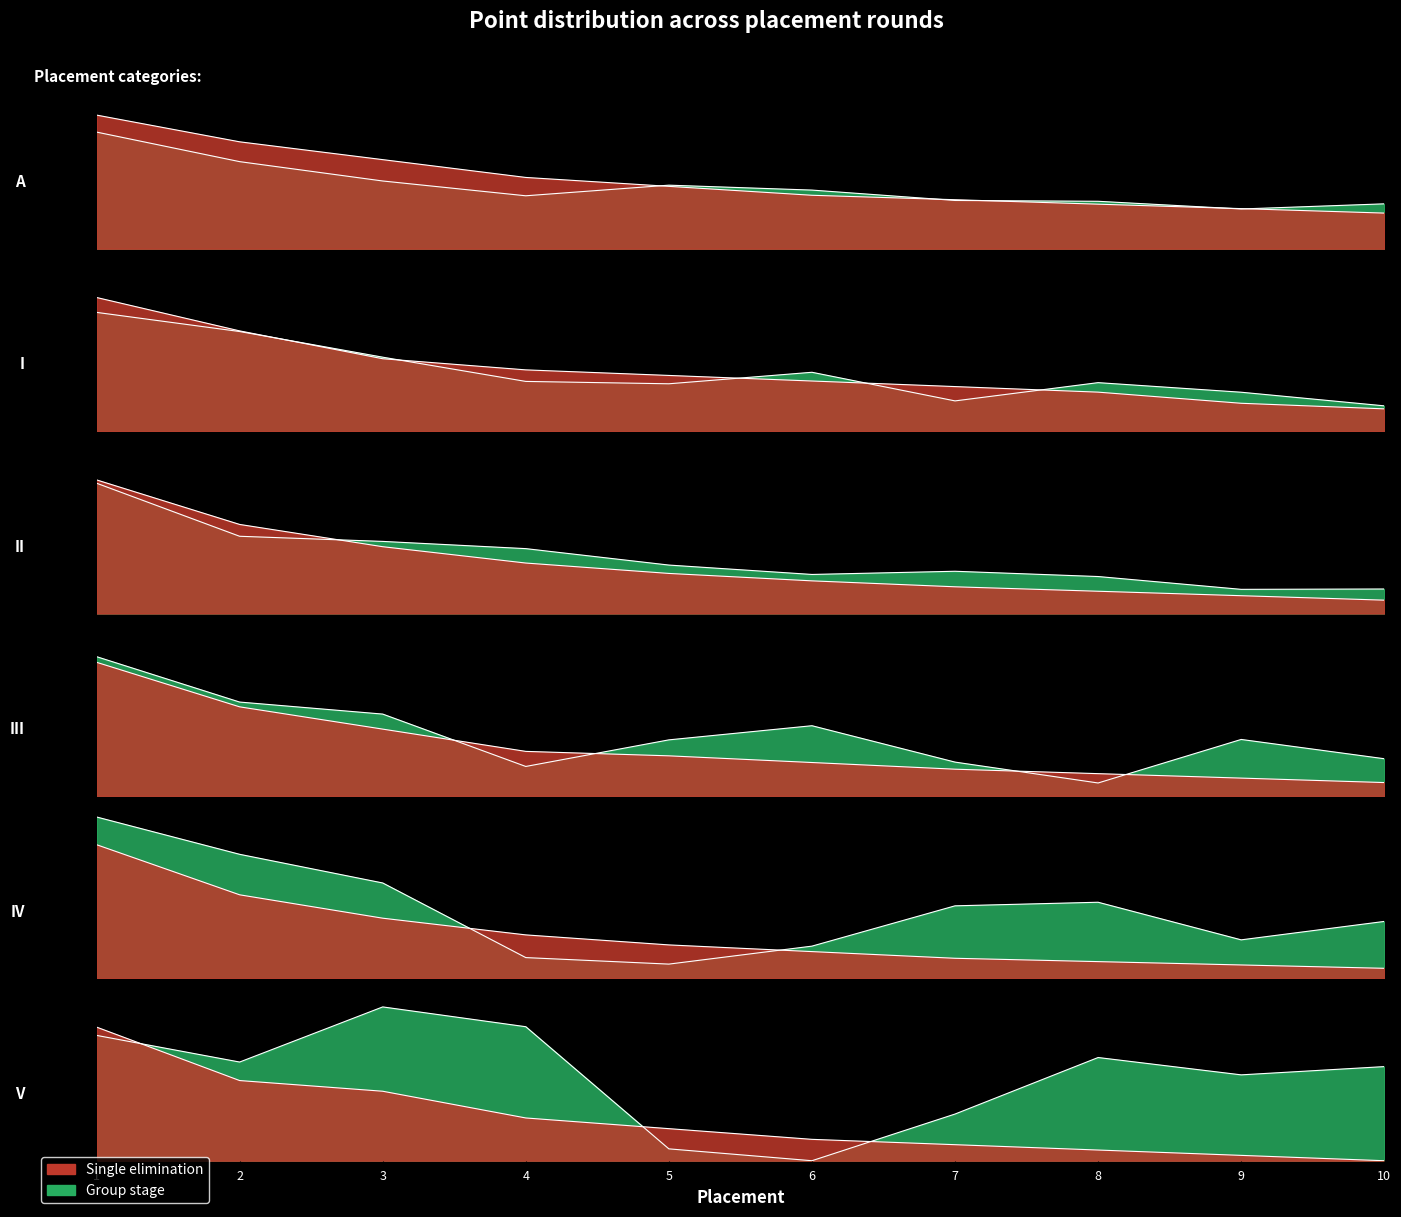

Which label corresponds to the smallest value in the chart?

10